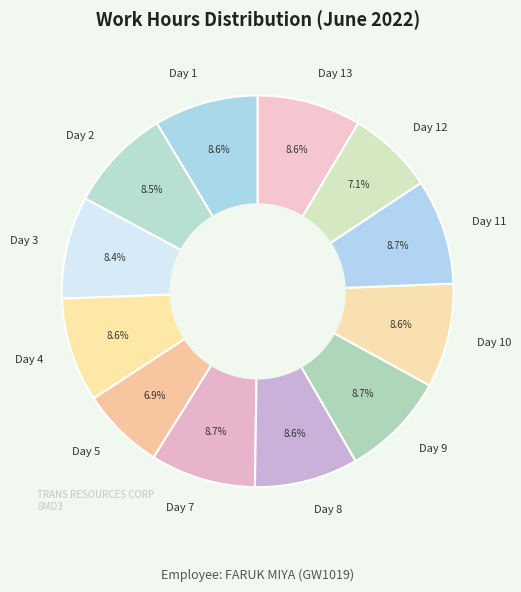

Do Day 2 and Day 4 together represent more than half of the pie?

No